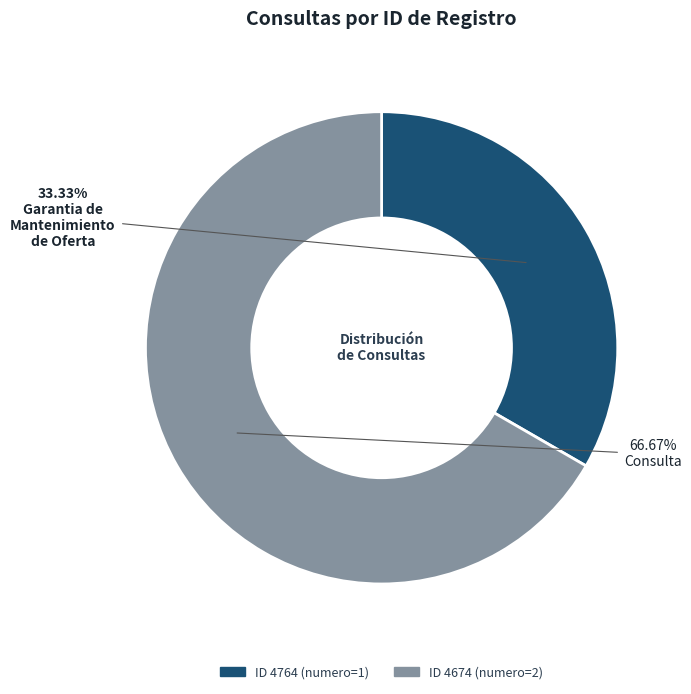

Is there any slice that represents more than half of the pie?

Yes